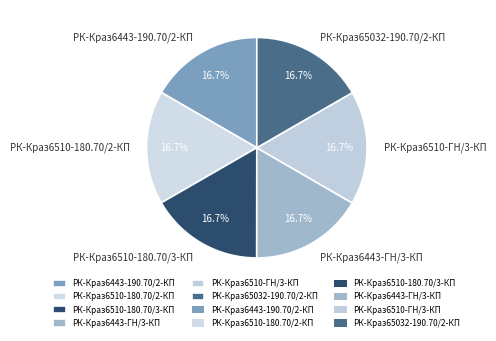

Does РК-Краз6443-ГН/3-КП represent more than half of the total?

No